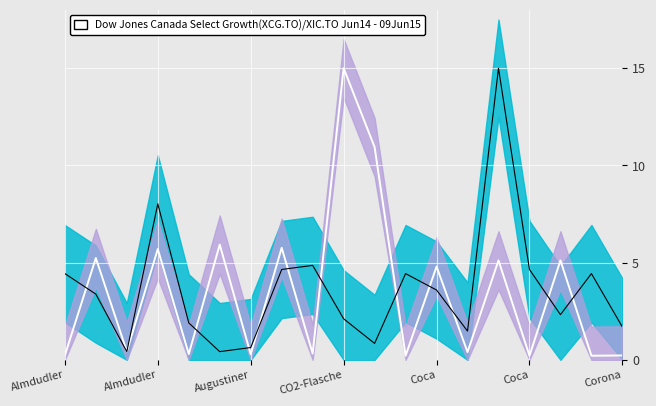

What is the spread (max minus min) of values at Almdudler?

4.2